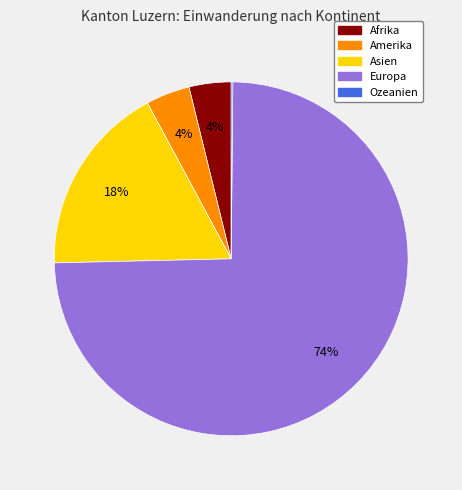

Which slice represents more than half of the pie?

Europa